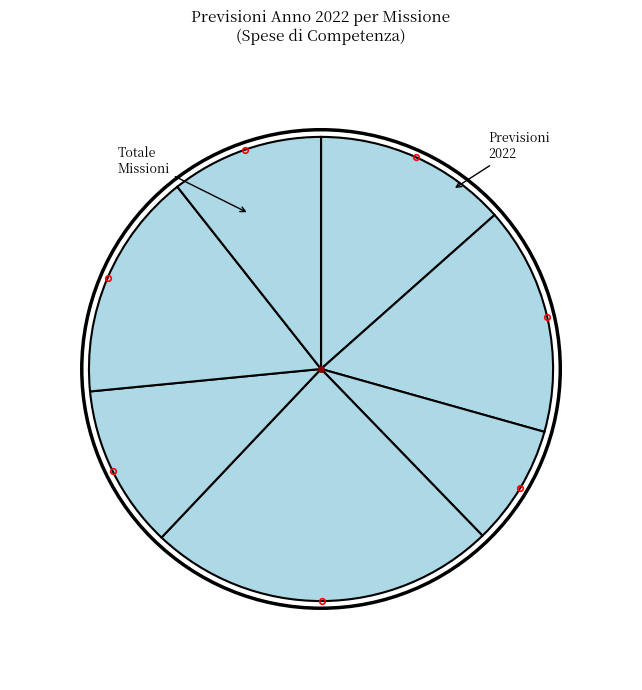

Count the number of slices in the pie.

7